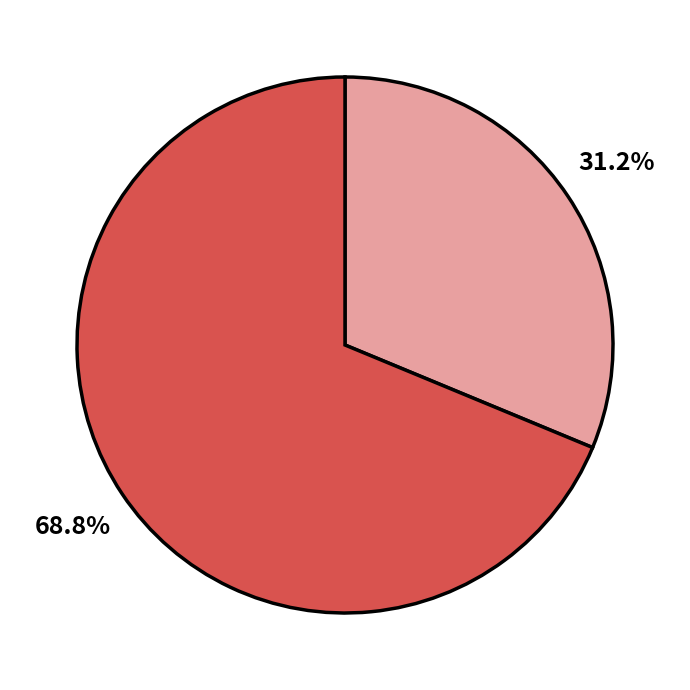

Does any single category account for the majority?

Yes